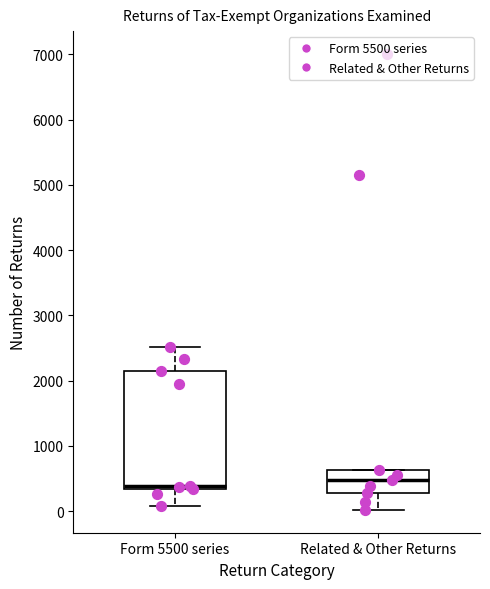

Where does the lower whisker of the box for Related & Other Returns end on the y-axis? The values are not printed on the chart, so give them approximately, as read against the axis.

0